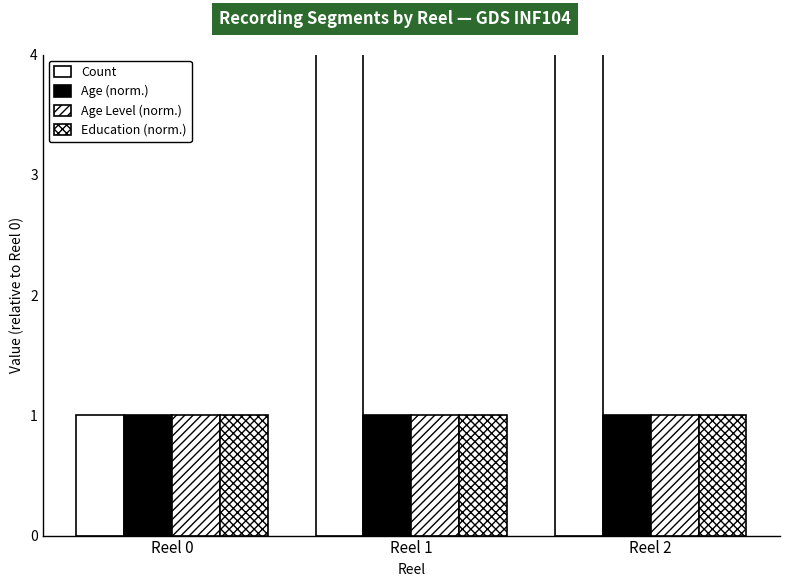

Which series has the largest total across all categories?

Count